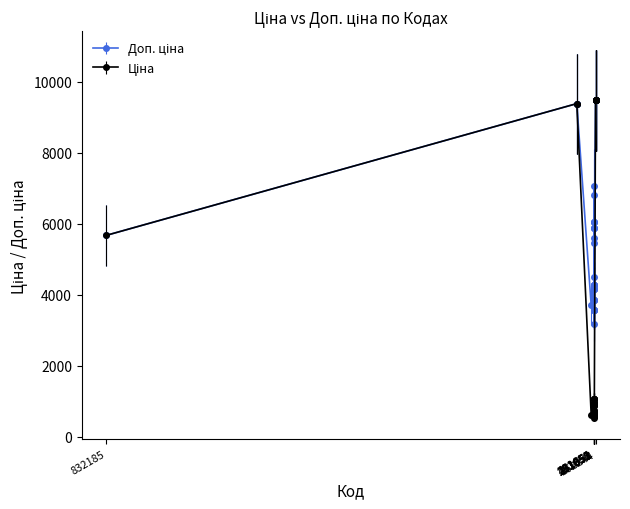

At how many categories does at least one series exceed 2484?

40